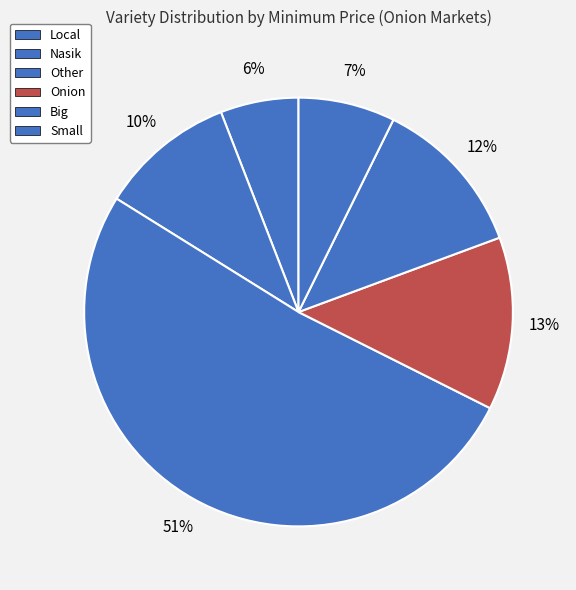

Count the number of slices in the pie.

6